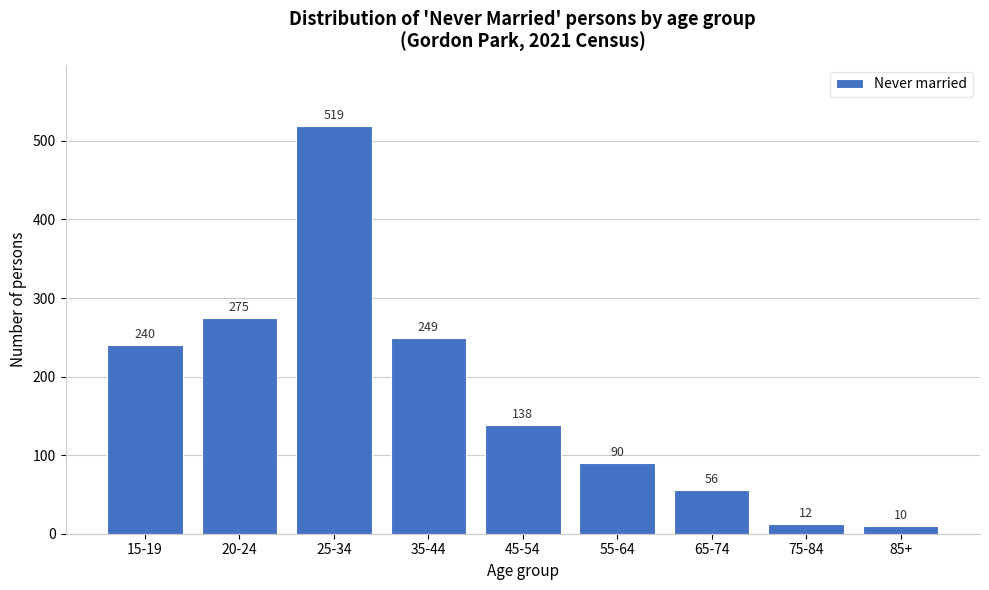

Reading left to right, extract all data points from this chart.

15-19=240	20-24=275	25-34=519	35-44=249	45-54=138	55-64=90	65-74=56	75-84=12	85+=10